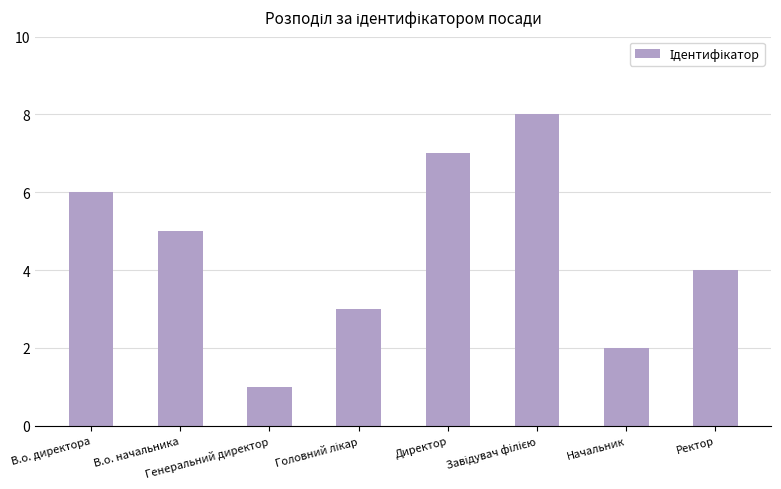

What is the maximum value shown in the chart?

8